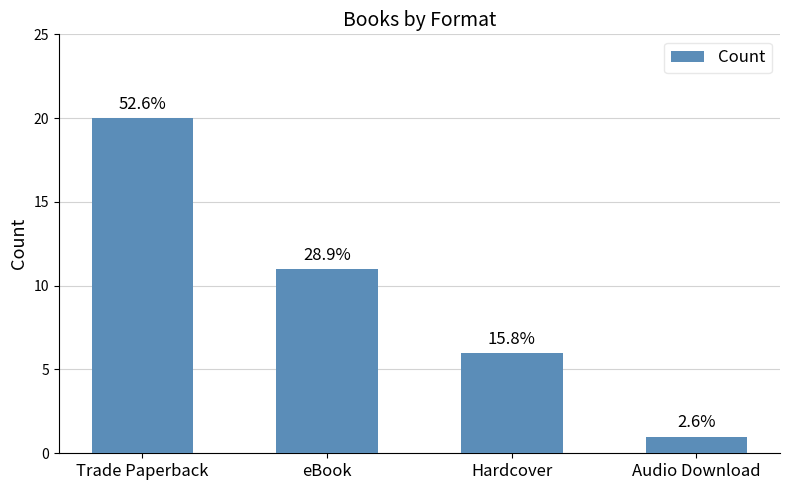

Rank the categories by value from highest to lowest.

Trade Paperback, eBook, Hardcover, Audio Download